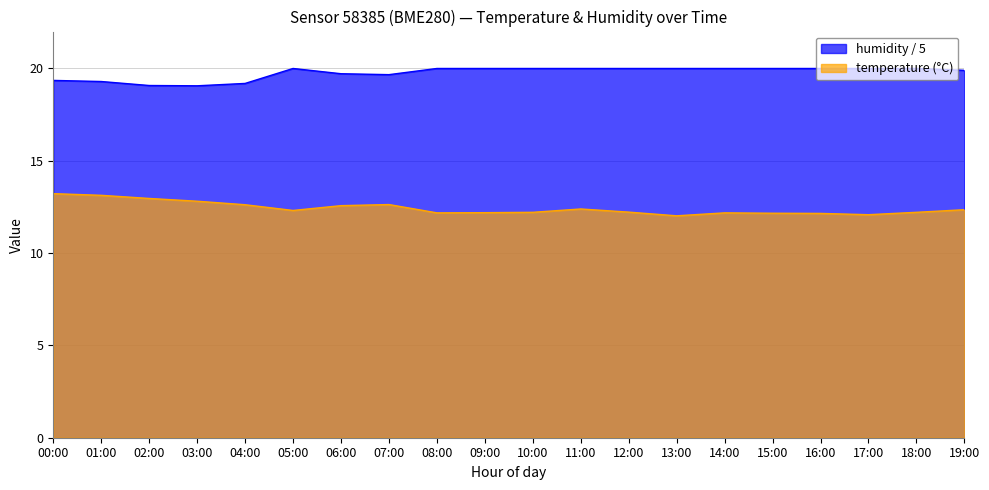

What is the label of the 3rd point from the left?

02:00